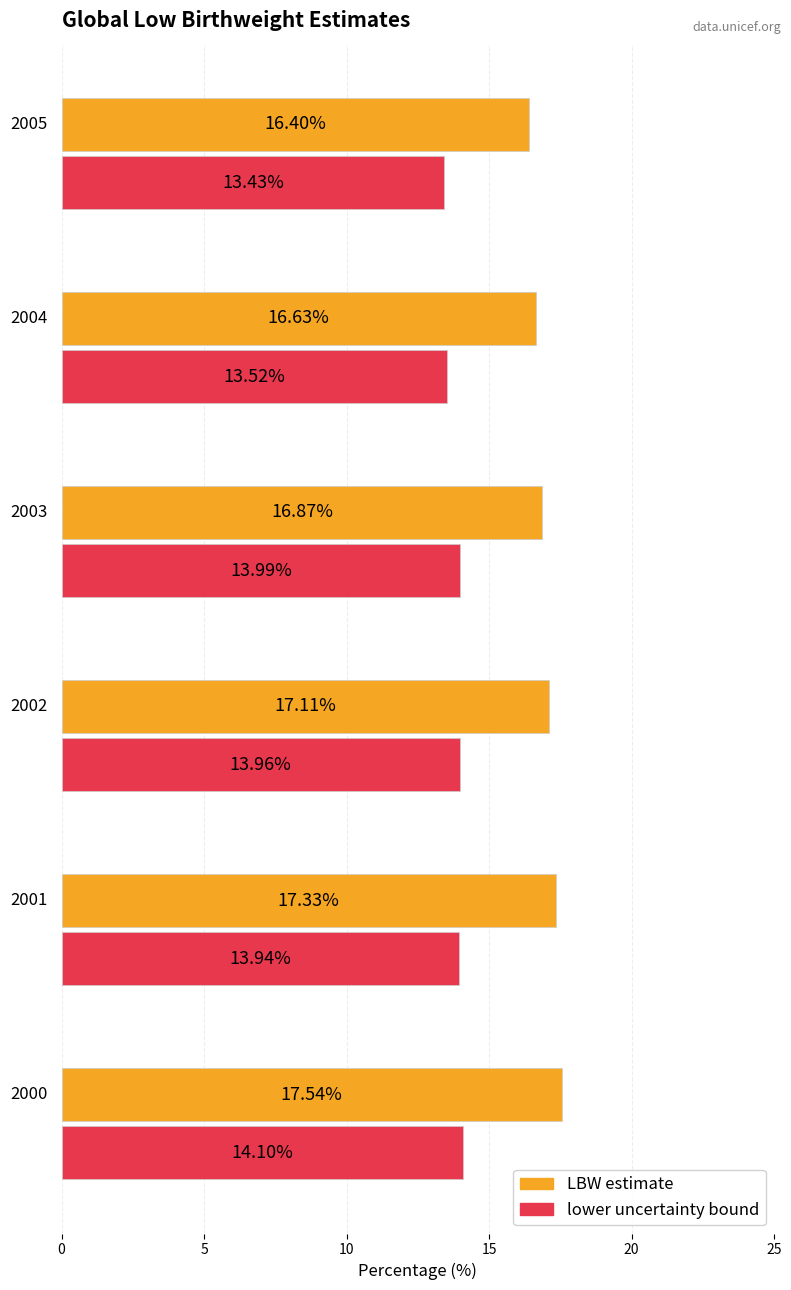

What is the maximum value shown in the chart?

17.5